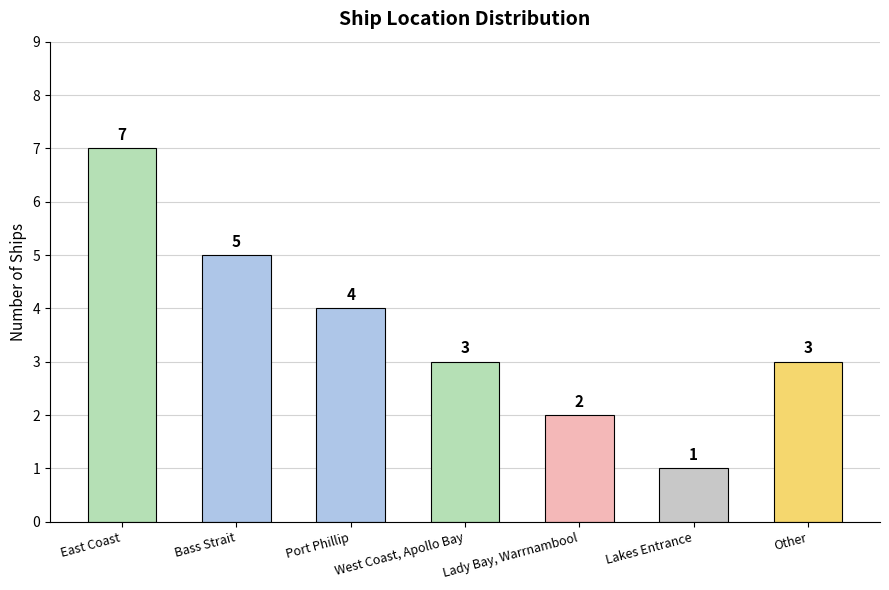

What is the change in value from Bass Strait to Lady Bay, Warrnambool?

-3